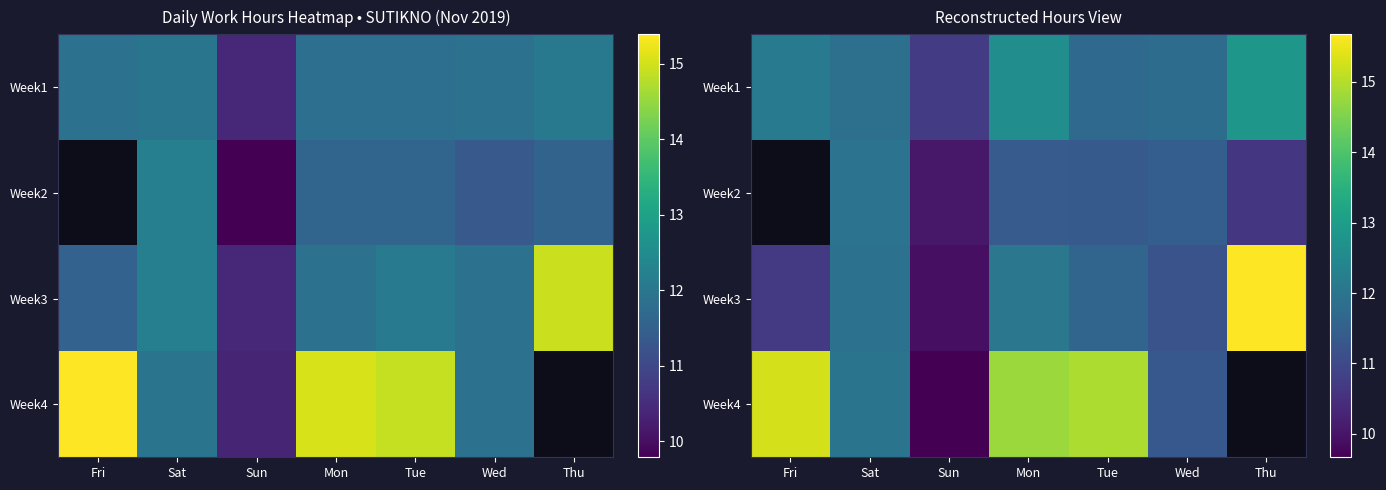

At which category is the sum across all series the highest?

Mon